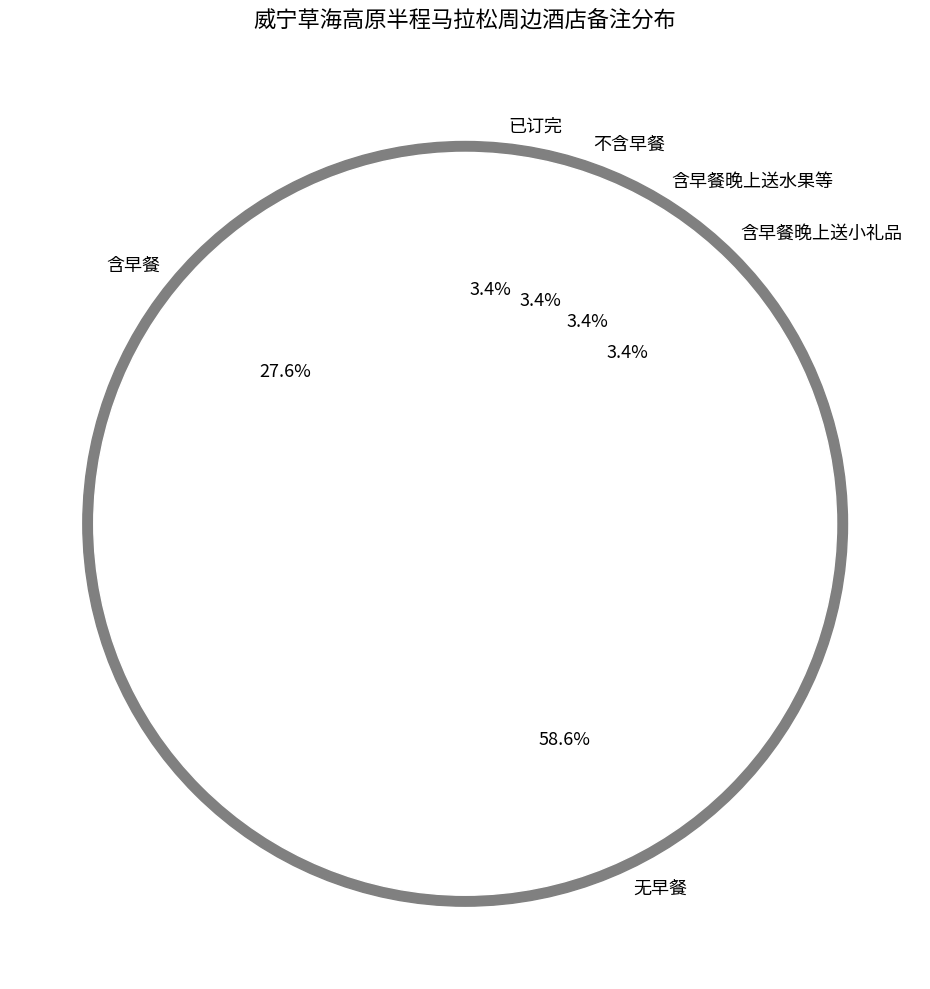

True or false: 已订完 accounts for 3% of the total.

True